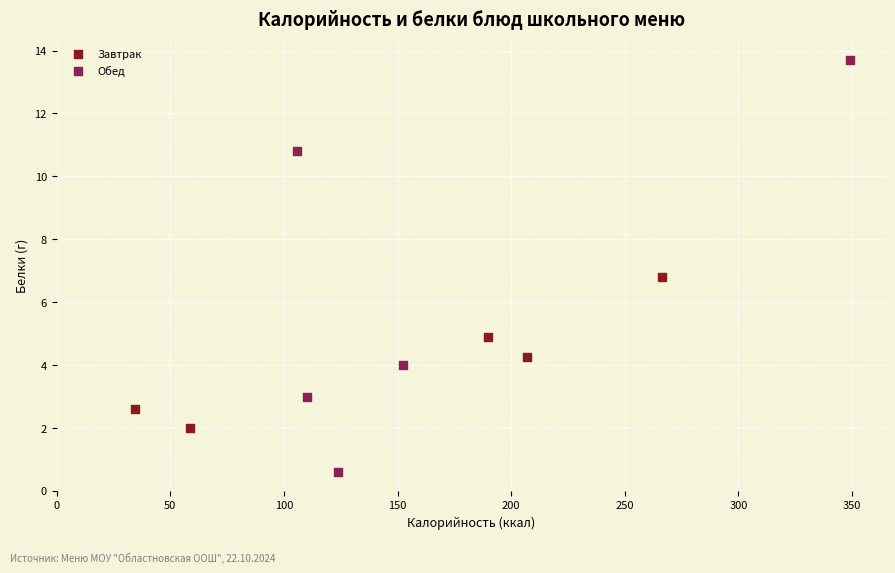

What are all the series names shown in the legend?

Завтрак, Обед